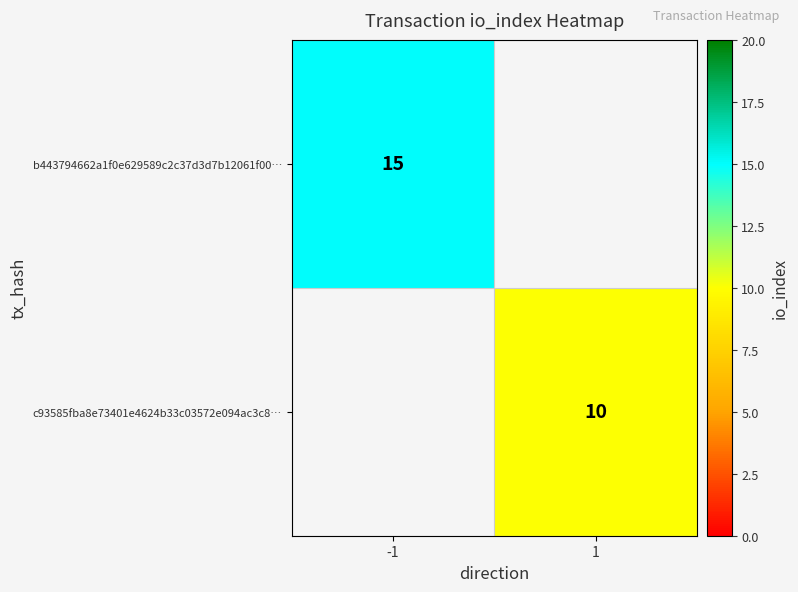

Between 1 and -1, which is larger?

-1